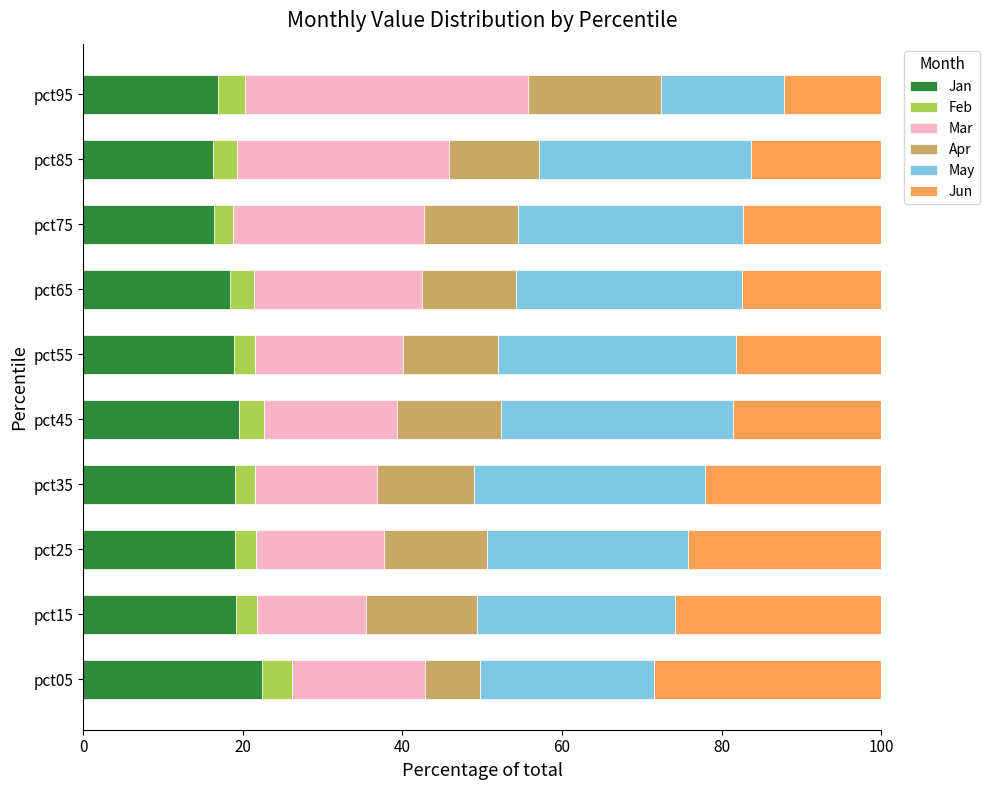

What is the total value across all series at pct75?

100.0